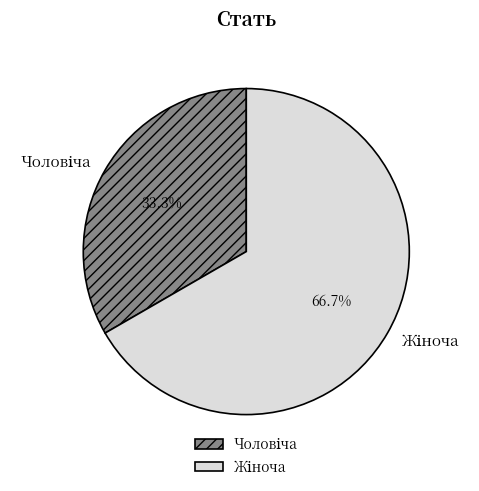

Is there a majority slice in this chart?

Yes